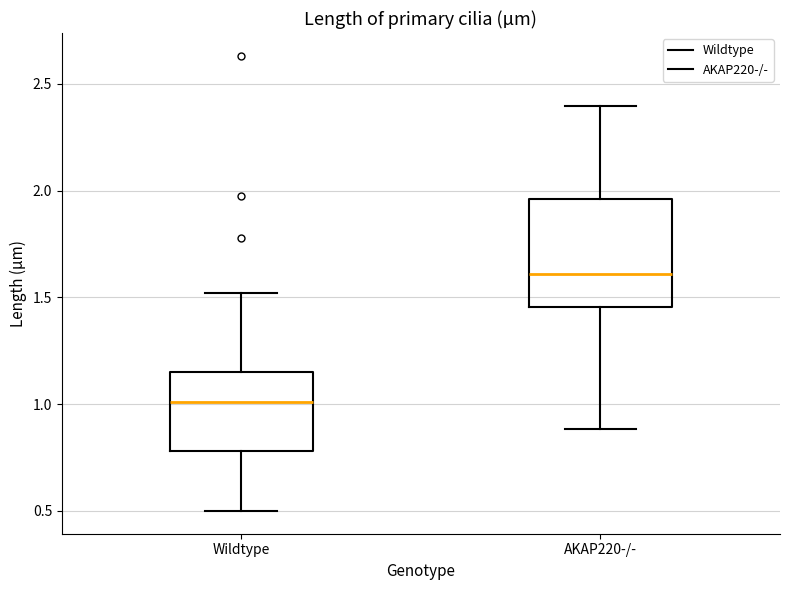

Comparing the boxes themselves (not the whiskers), which one is the tallest?

AKAP220-/-